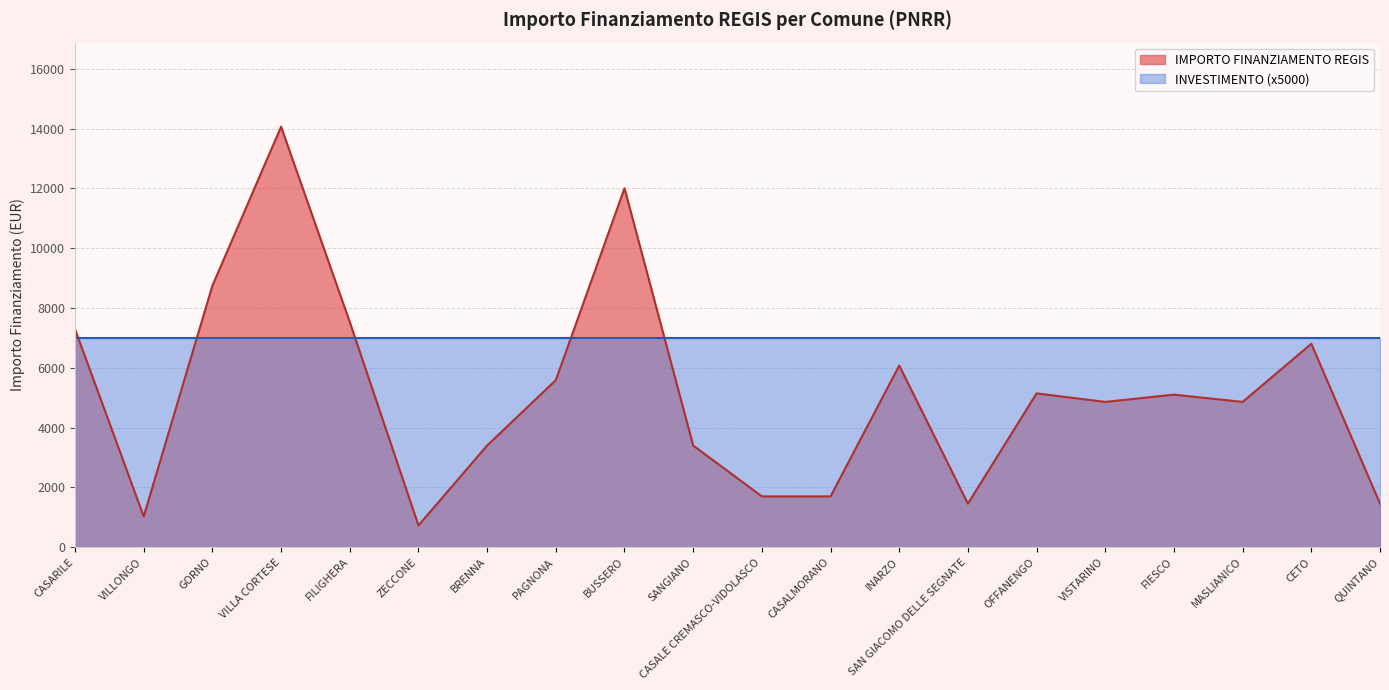

How many values exceed 5103?

9